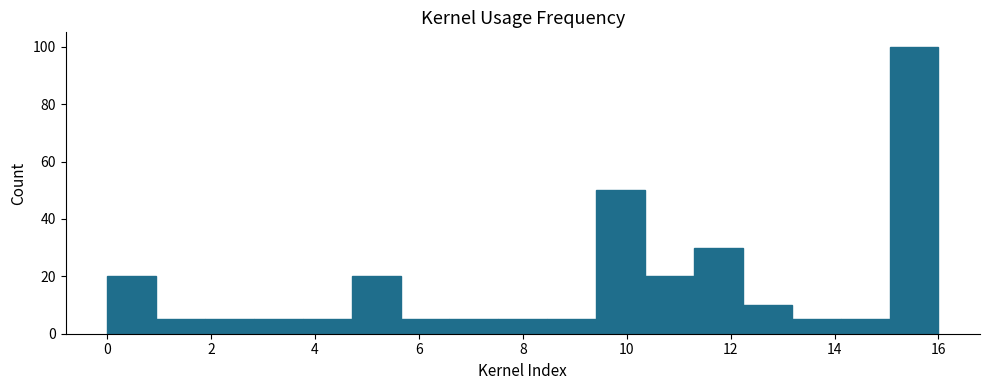

Reading left to right, list every bar in this chart as the range it spans on the x-axis followed by its height. Neither the bar edges nor the heights are printed on the chart, so give them approximately, as read against the axes.

0.0 to 1.0: 20
1.0 to 1.8: 6
1.8 to 2.8: 6
2.8 to 3.8: 6
3.8 to 4.8: 6
4.8 to 5.6: 20
5.6 to 6.6: 6
6.6 to 7.6: 6
7.6 to 8.4: 6
8.4 to 9.4: 6
9.4 to 10.4: 50
10.4 to 11.2: 20
11.2 to 12.2: 30
12.2 to 13.2: 10
13.2 to 14.2: 6
14.2 to 15.0: 6
15.0 to 16.0: 100